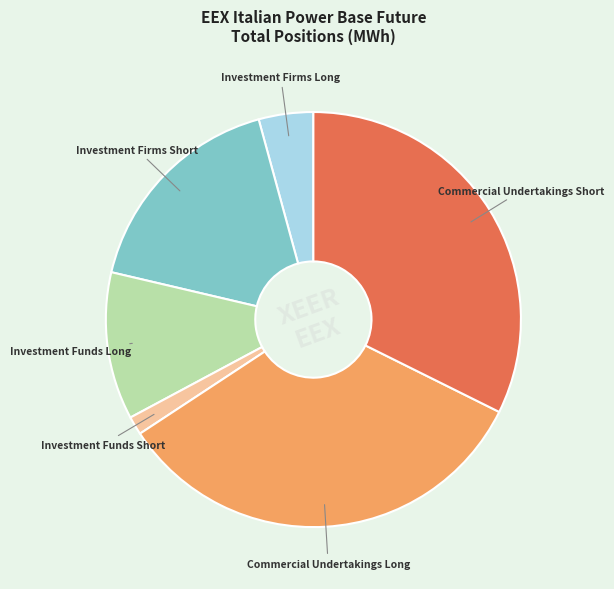

Do Investment Funds Short and Investment Firms Short together represent more than half of the pie?

No